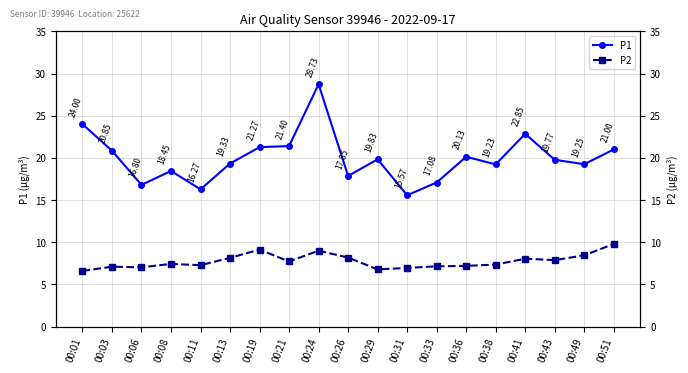

At which category does P1 reach its first local valley?

00:06